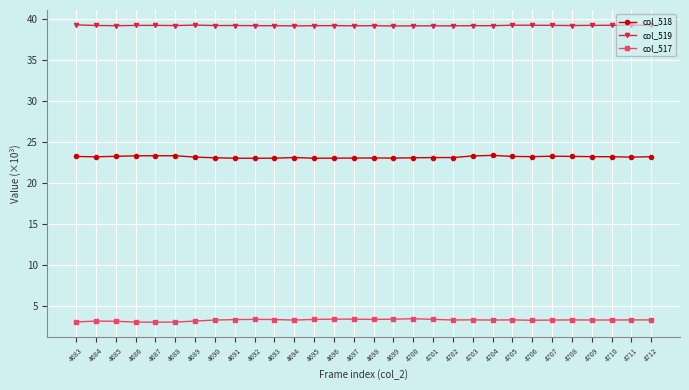

At how many categories does at least one series exceed 5?

30